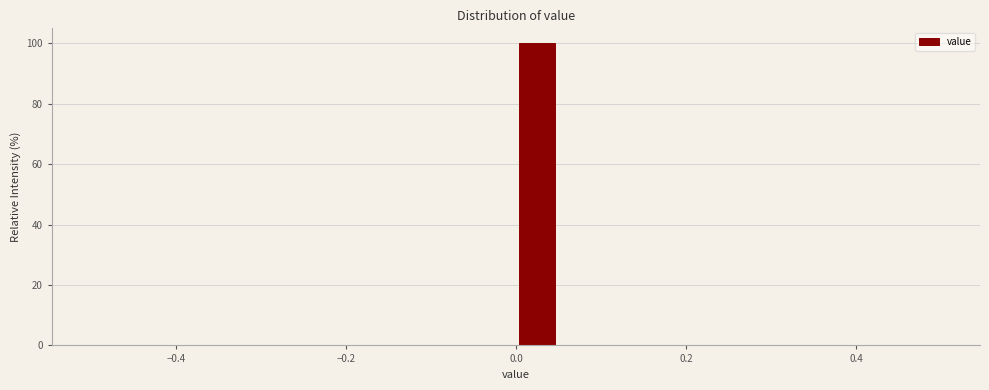

Around what value on the x-axis is the tallest bar? Give the approximate position of its centre, as read against the axis.

0.02